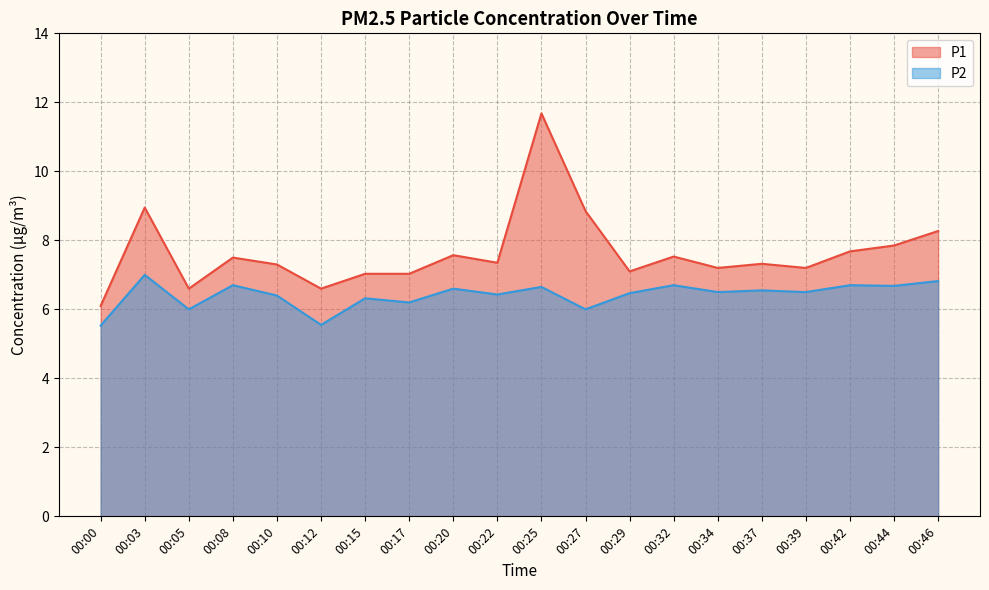

How many series are shown in this chart?

2